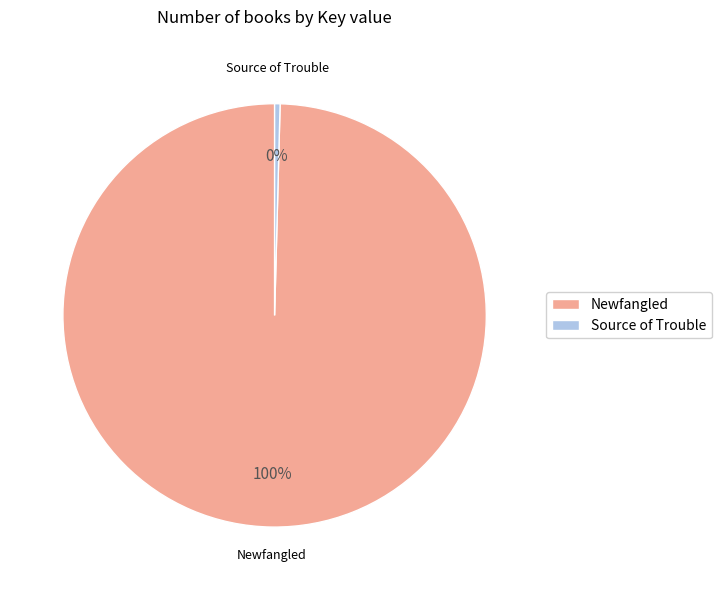

Rank the categories by value from lowest to highest.

Source of Trouble, Newfangled